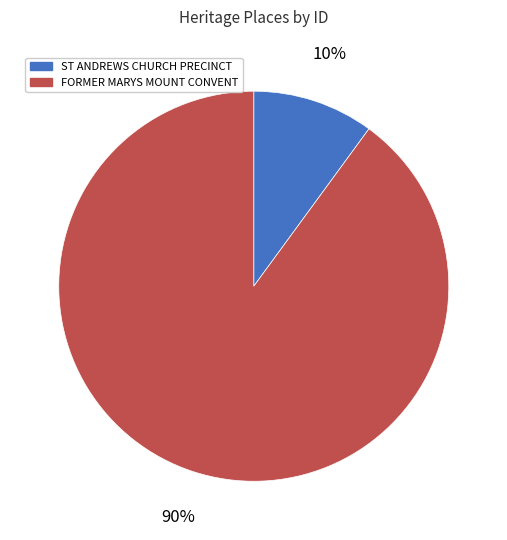

To the nearest percent, what percentage of the pie is ST ANDREWS CHURCH PRECINCT?

10%